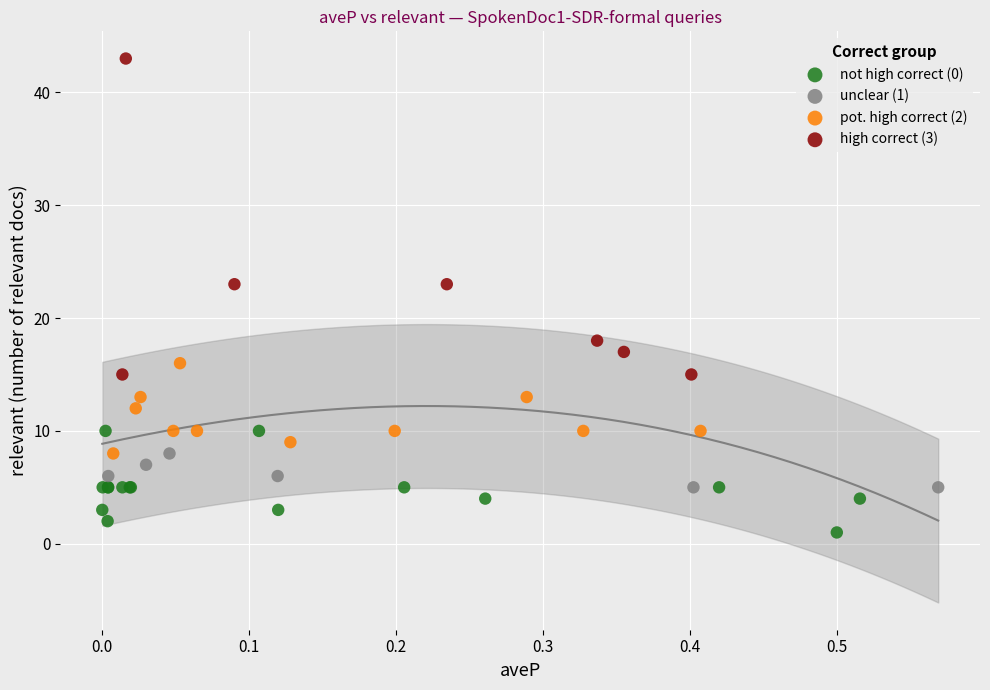

Which series has the largest Y range (max minus min)?

high correct (3)